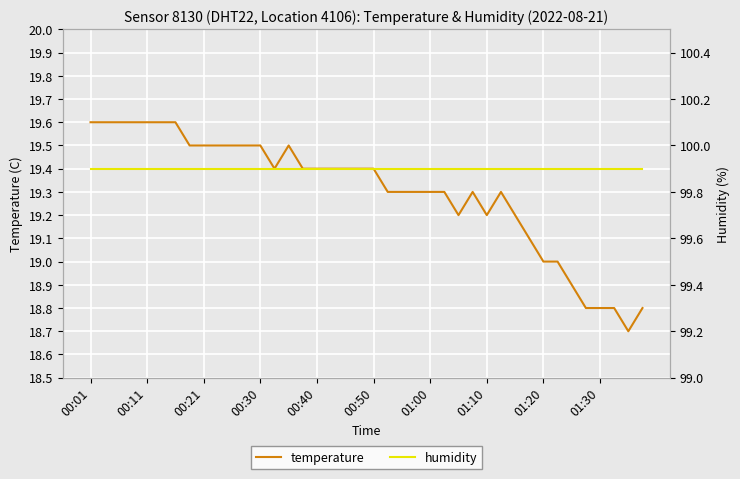

What is the maximum value for temperature?

19.6